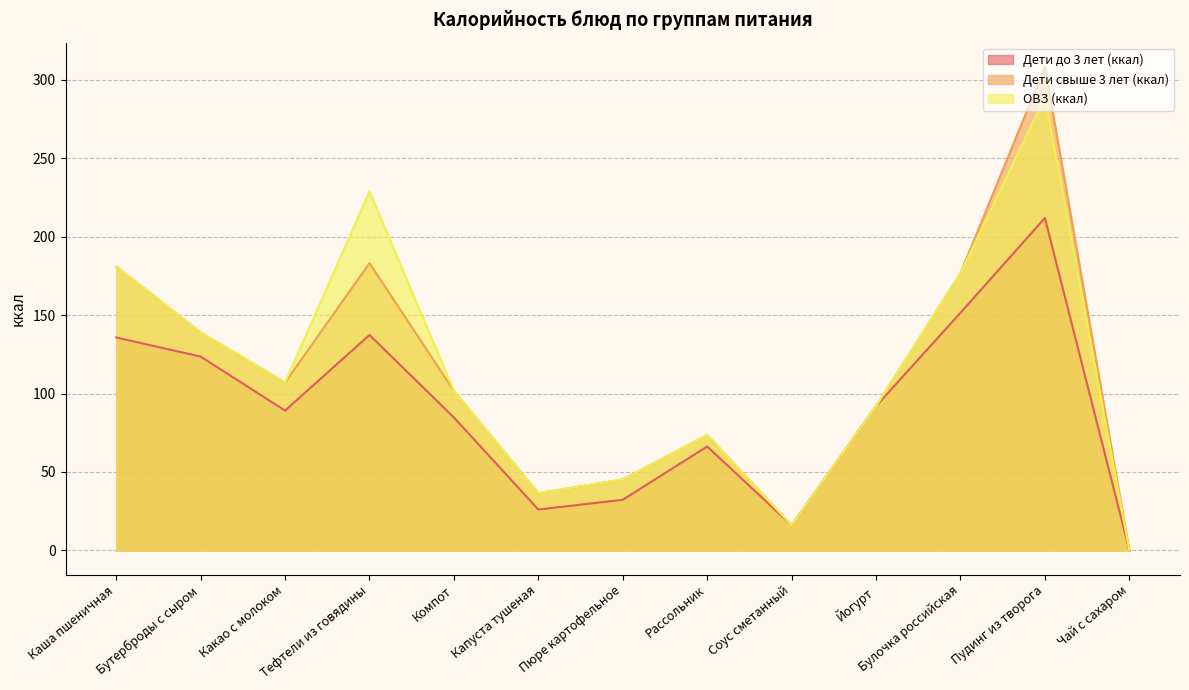

How many lines are shown in the chart?

3